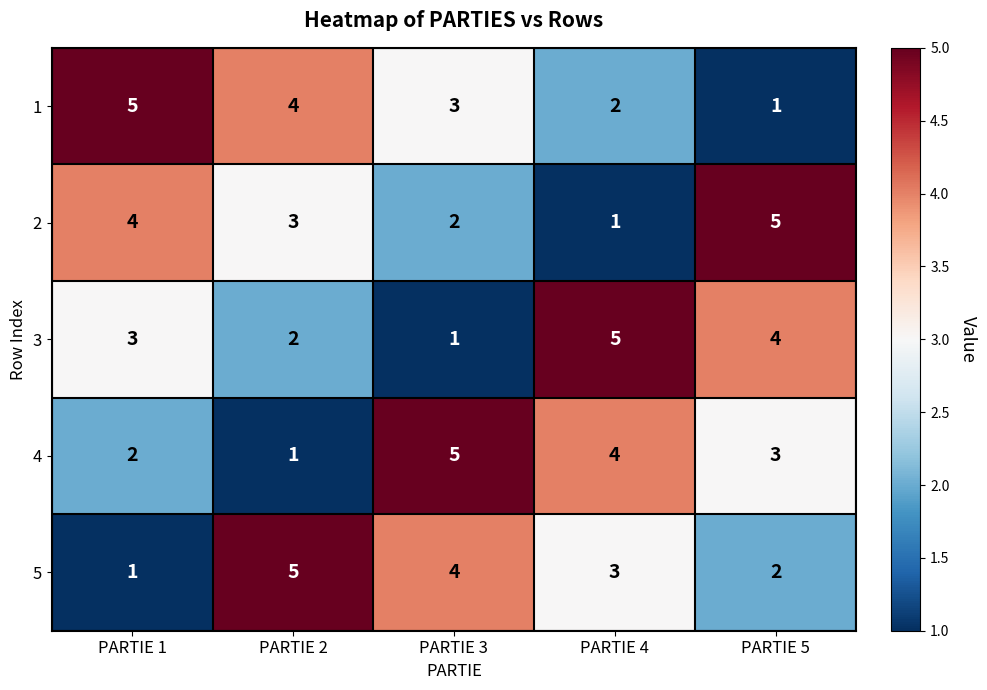

How many data points does each series have?

5